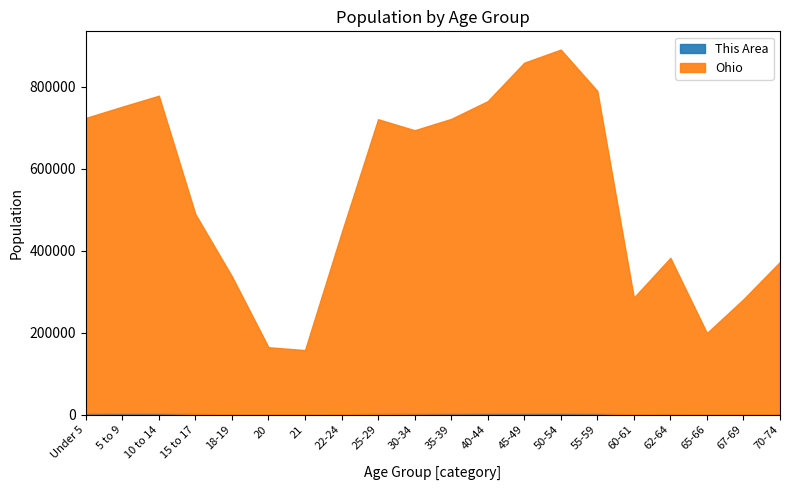

Is it true that This Area equals 2167 at 62-64?

False